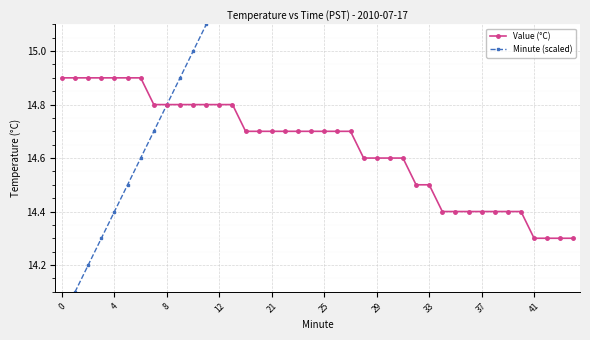

What is the difference between the maximum and minimum values in the Minute (scaled) series?

4.4